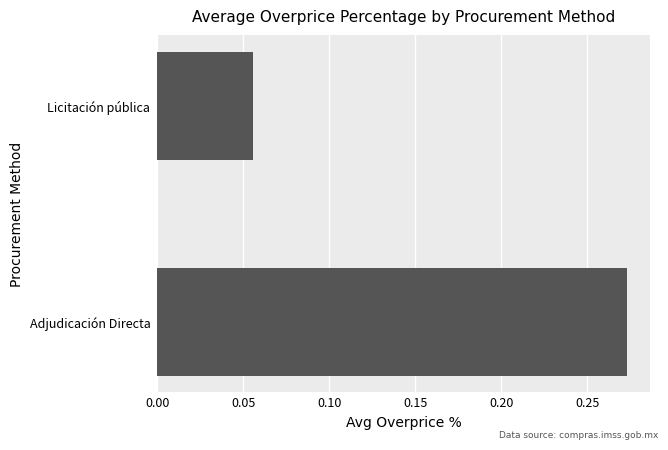

Which category has the highest value across all series?

Adjudicación Directa